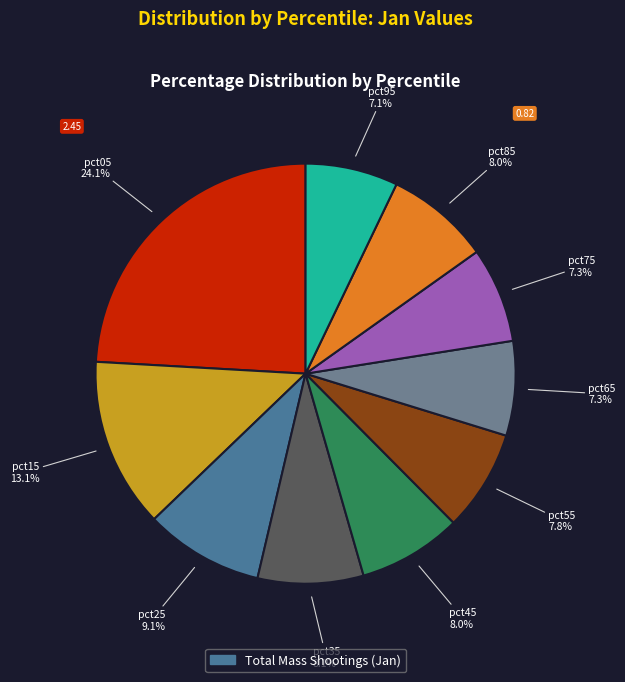

Is there any slice that represents more than half of the pie?

No